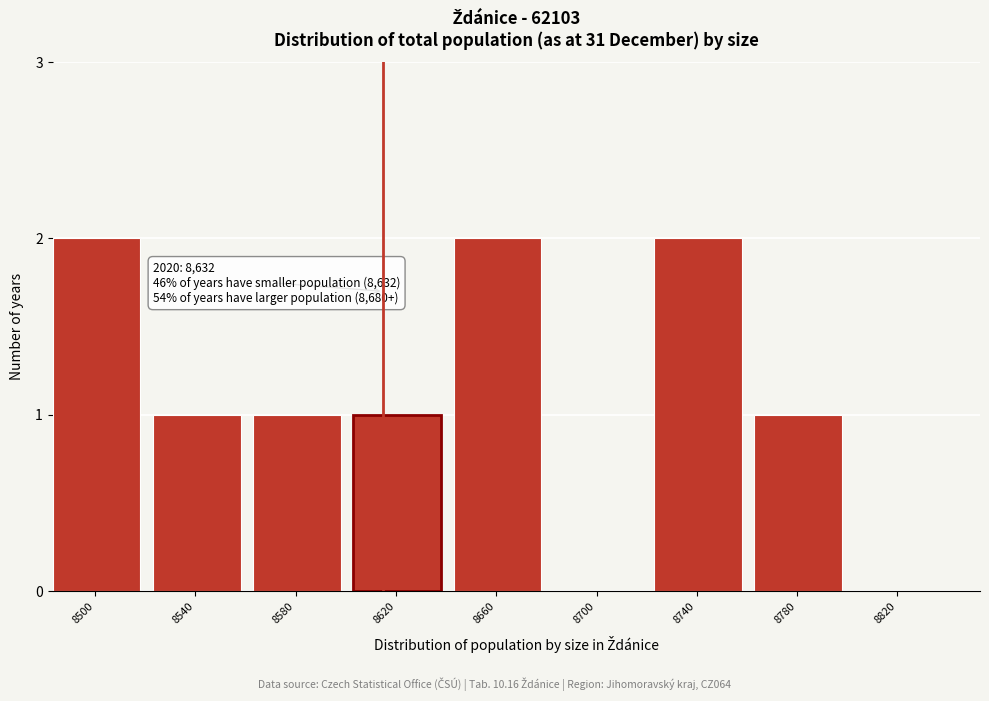

Reading left to right, what are all the values shown in this chart?

8500=2	8540=1	8580=1	8620=1	8660=2	8700=0	8740=2	8780=1	8820=0